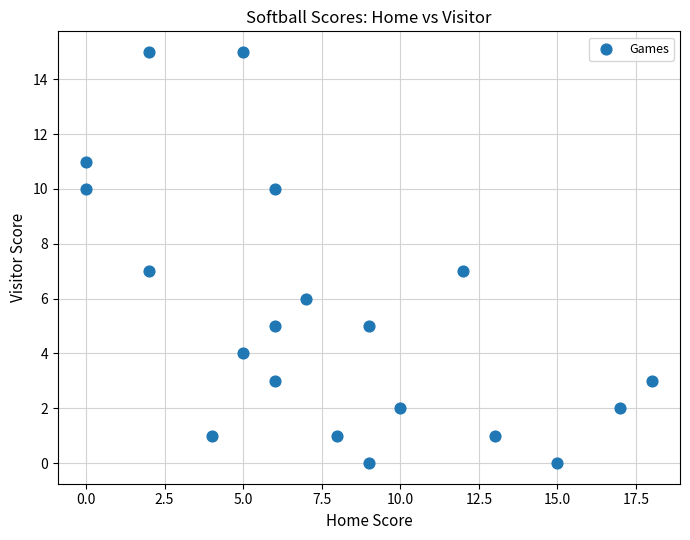

What is the range of X values (max minus min)?

18